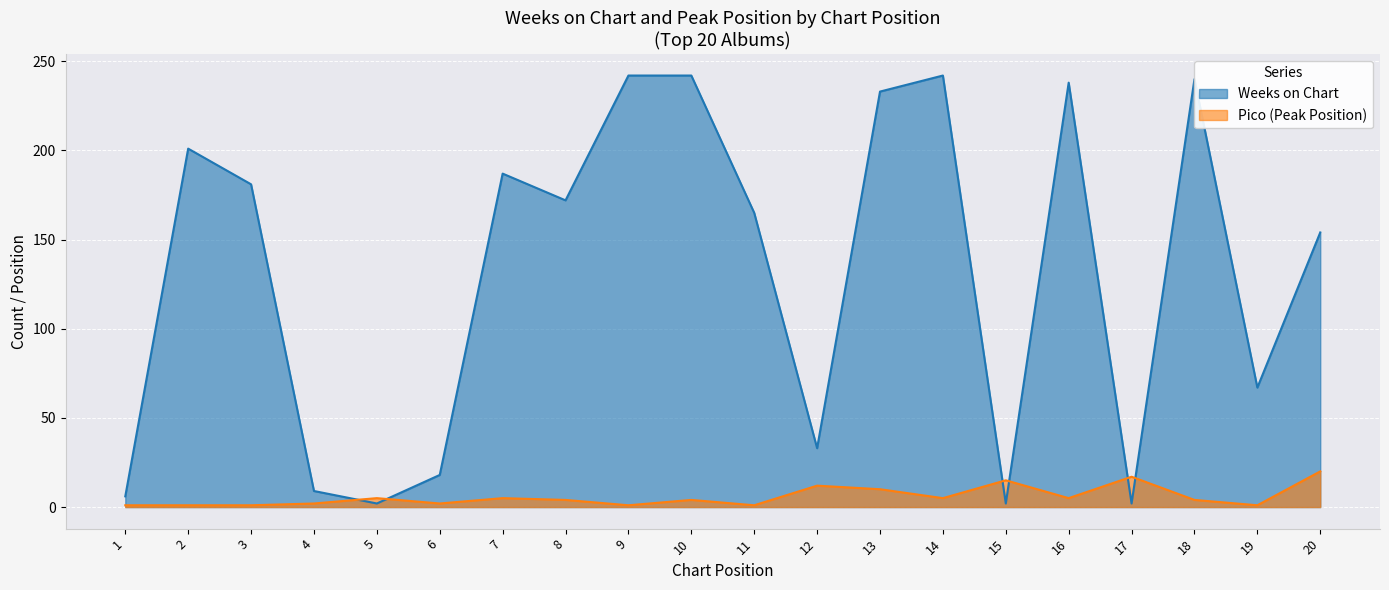

After their last crossing, which series has the higher values: Weeks on Chart or Pico?

Weeks on Chart